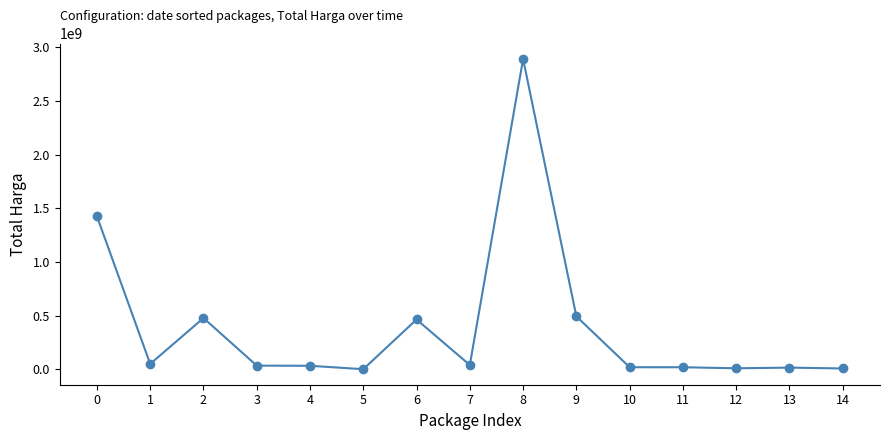

How many values are below 34000000?

7